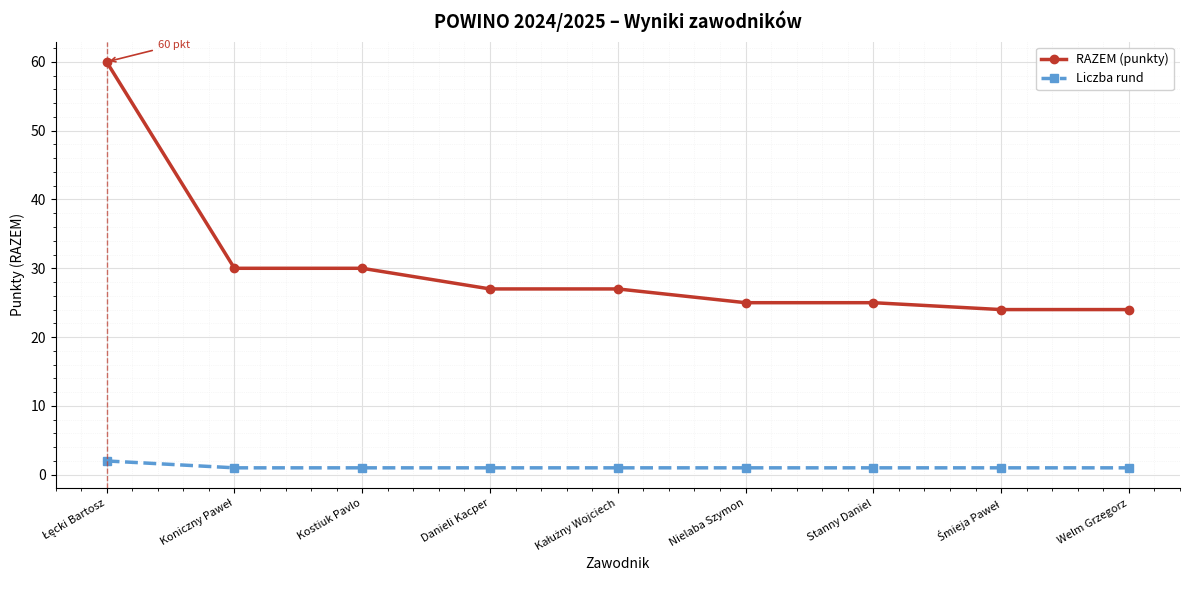

How many distinct data groups are displayed?

2